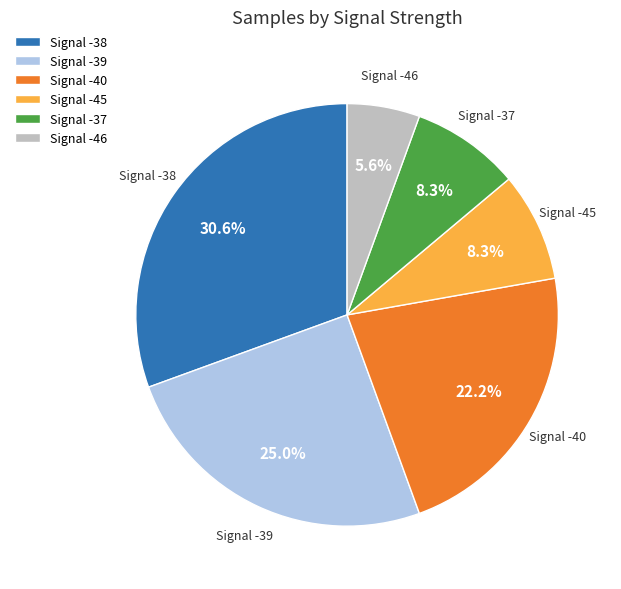

Between Signal -39 and Signal -45, which is larger?

Signal -39